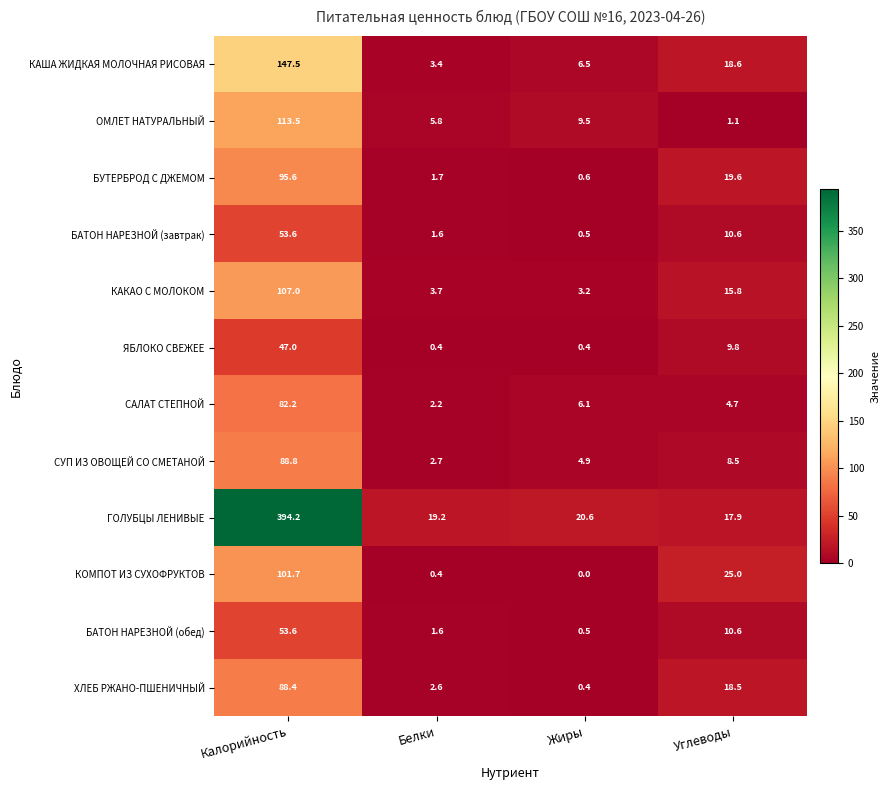

What is the difference between the second highest and second lowest values in the КОМПОТ ИЗ СУХОФРУКТОВ series?

24.6